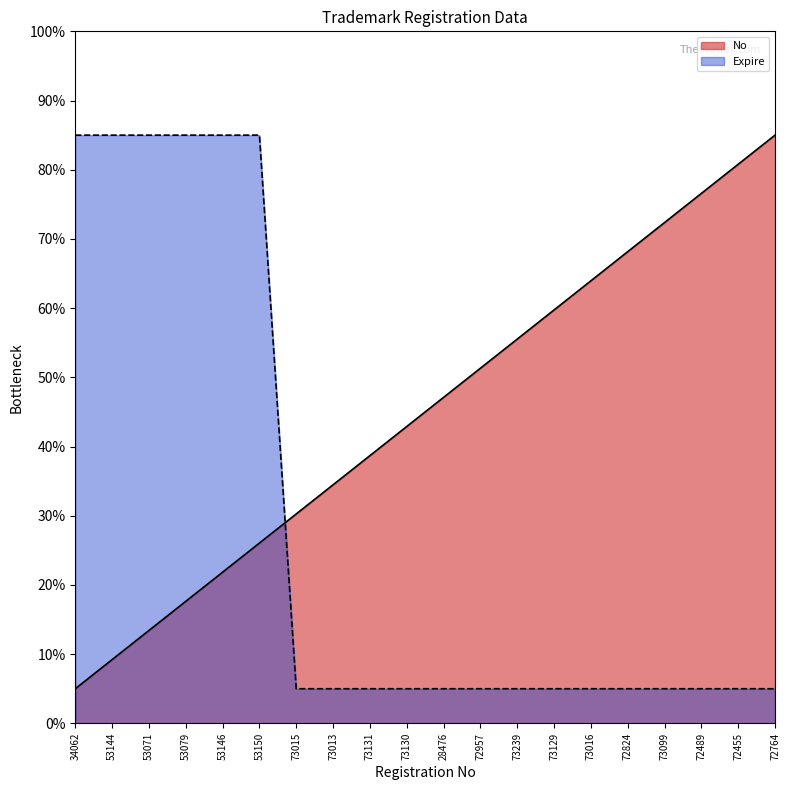

True or false: No has more than 1 points higher than both neighbors.

False